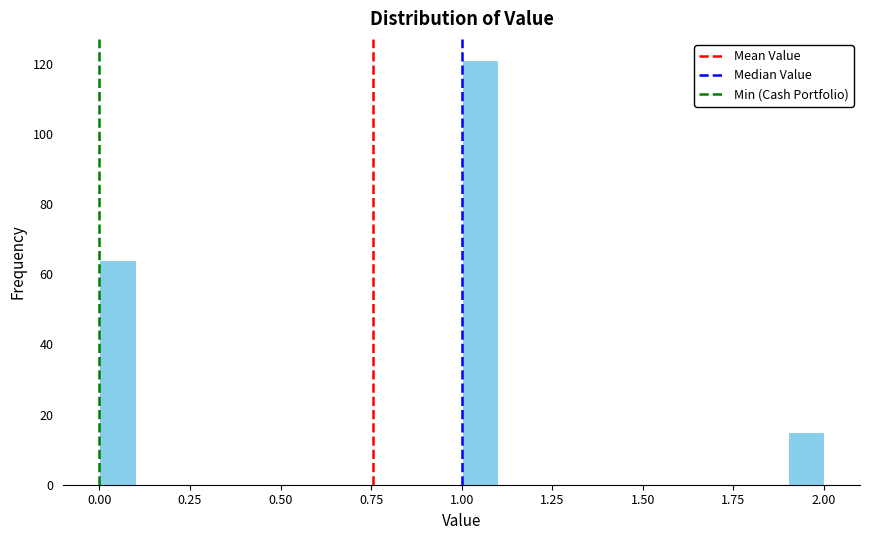

Around what value on the x-axis is the tallest bar? Give the approximate position of its centre, as read against the axis.

1.05